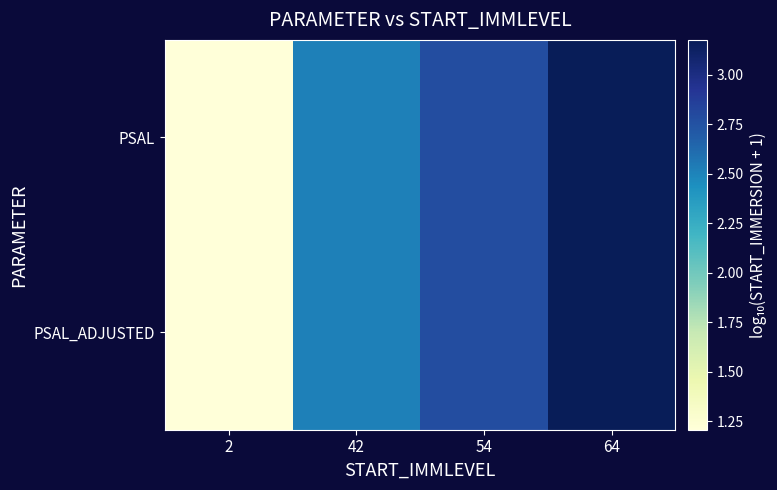

How many series are shown in this chart?

2